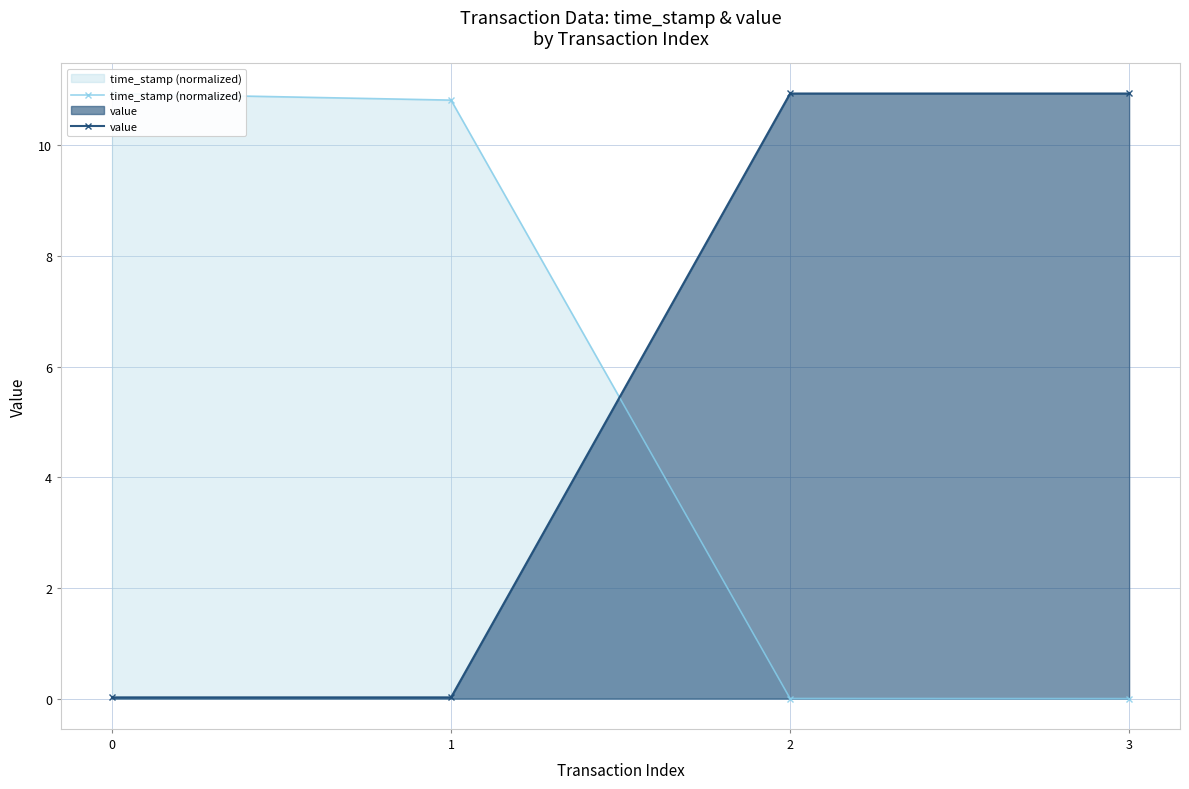

How many lines are shown in the chart?

2